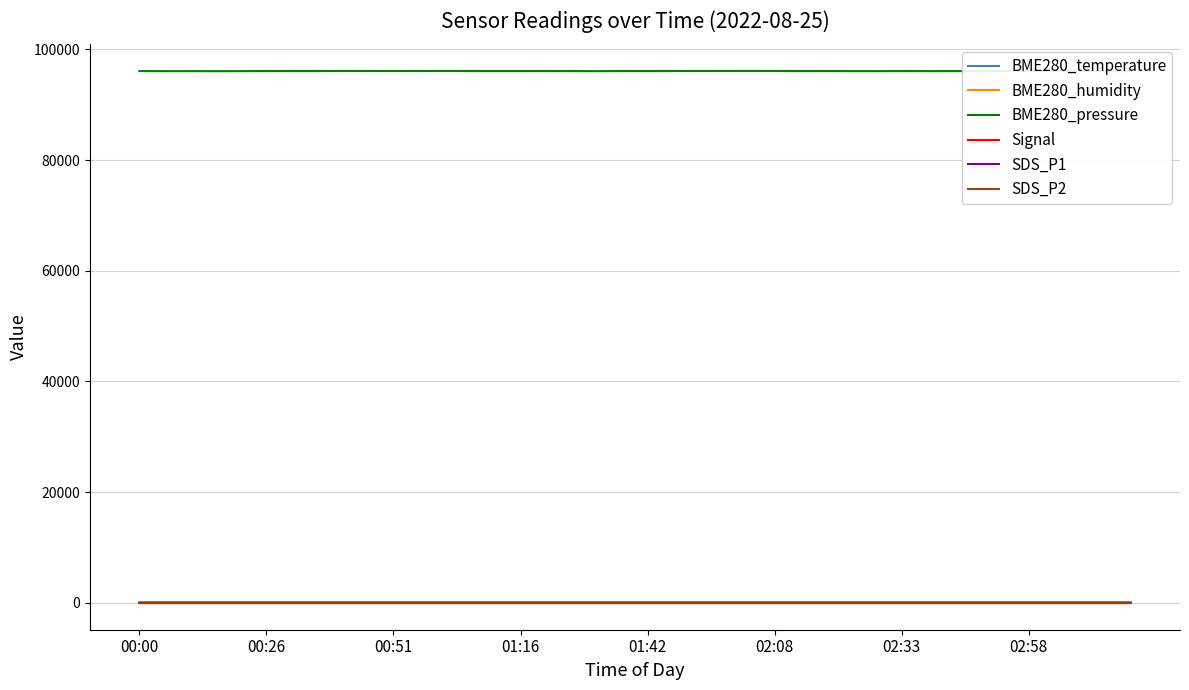

Which series has the largest total across all categories?

BME280_pressure